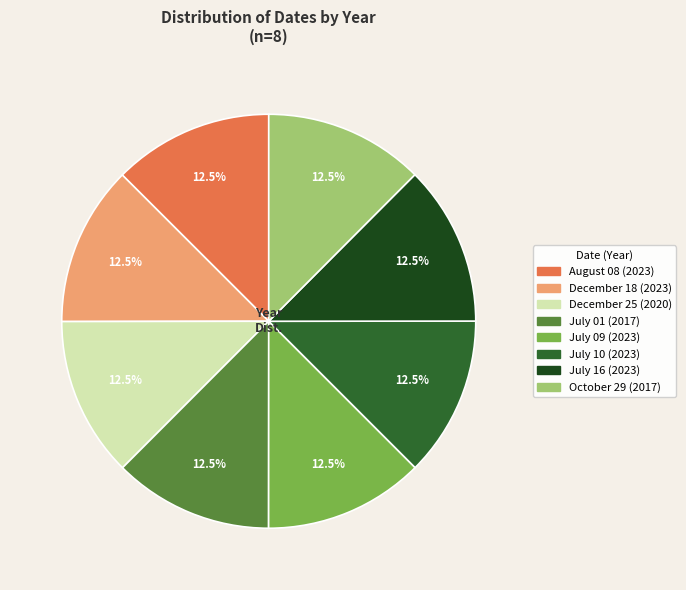

Combined, what portion of the pie is December 18 and July 01?

25.0%